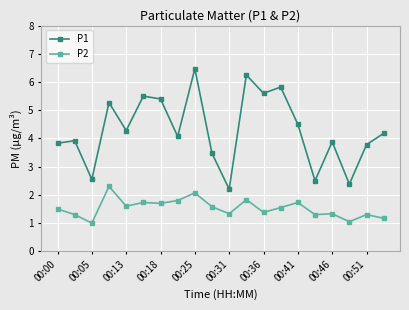

List the series in order of their peak value, highest first.

P1, P2